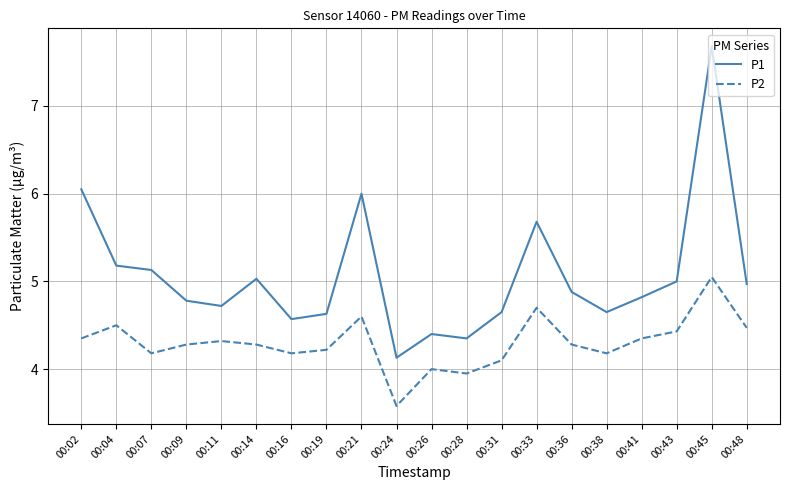

In P1, how many points are higher than both neighbors (excluding endpoints)?

5